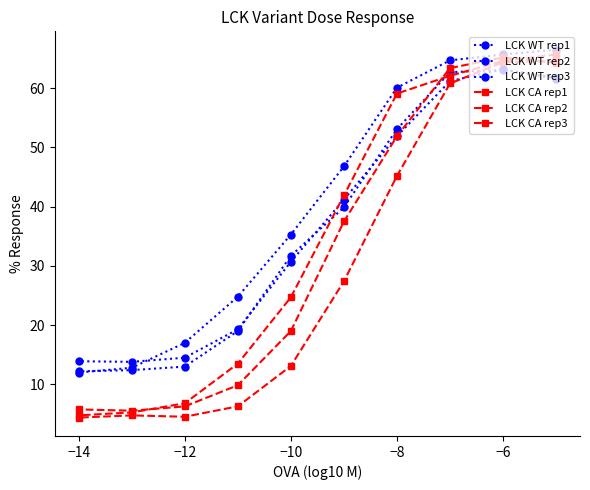

Which series has the widest spread of values?

LCK CA rep1